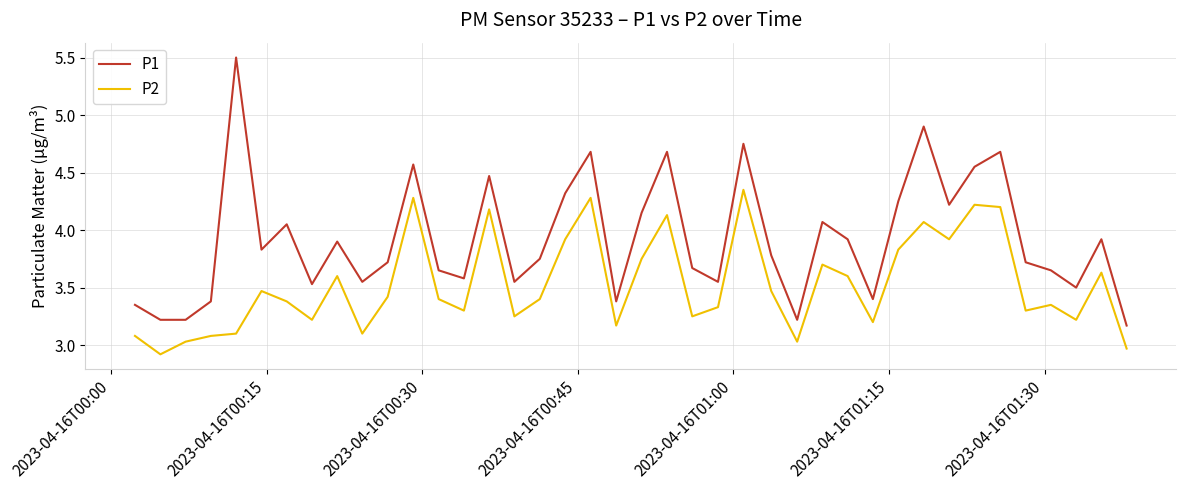

Which series has the largest total across all categories?

P1